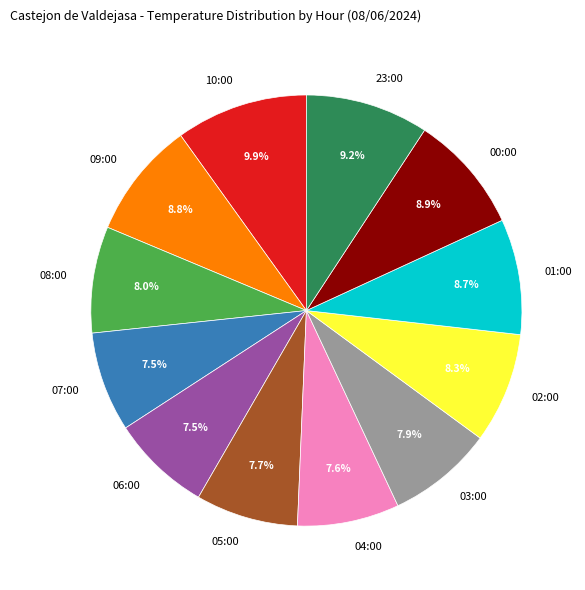

Which slice is the largest?

10:00